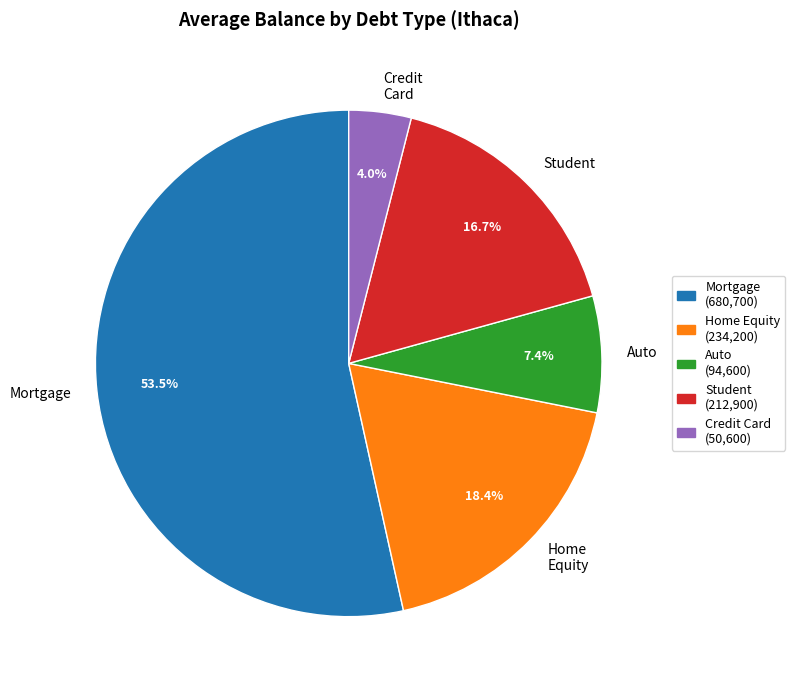

Approximately how many times larger is the value at Student compared to Auto?

2.3